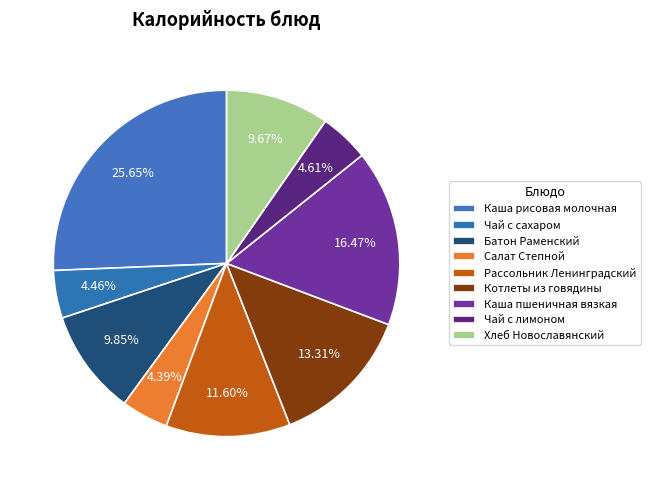

What is the change in value from Каша рисовая молочная to Котлеты из говядины?

-166.0